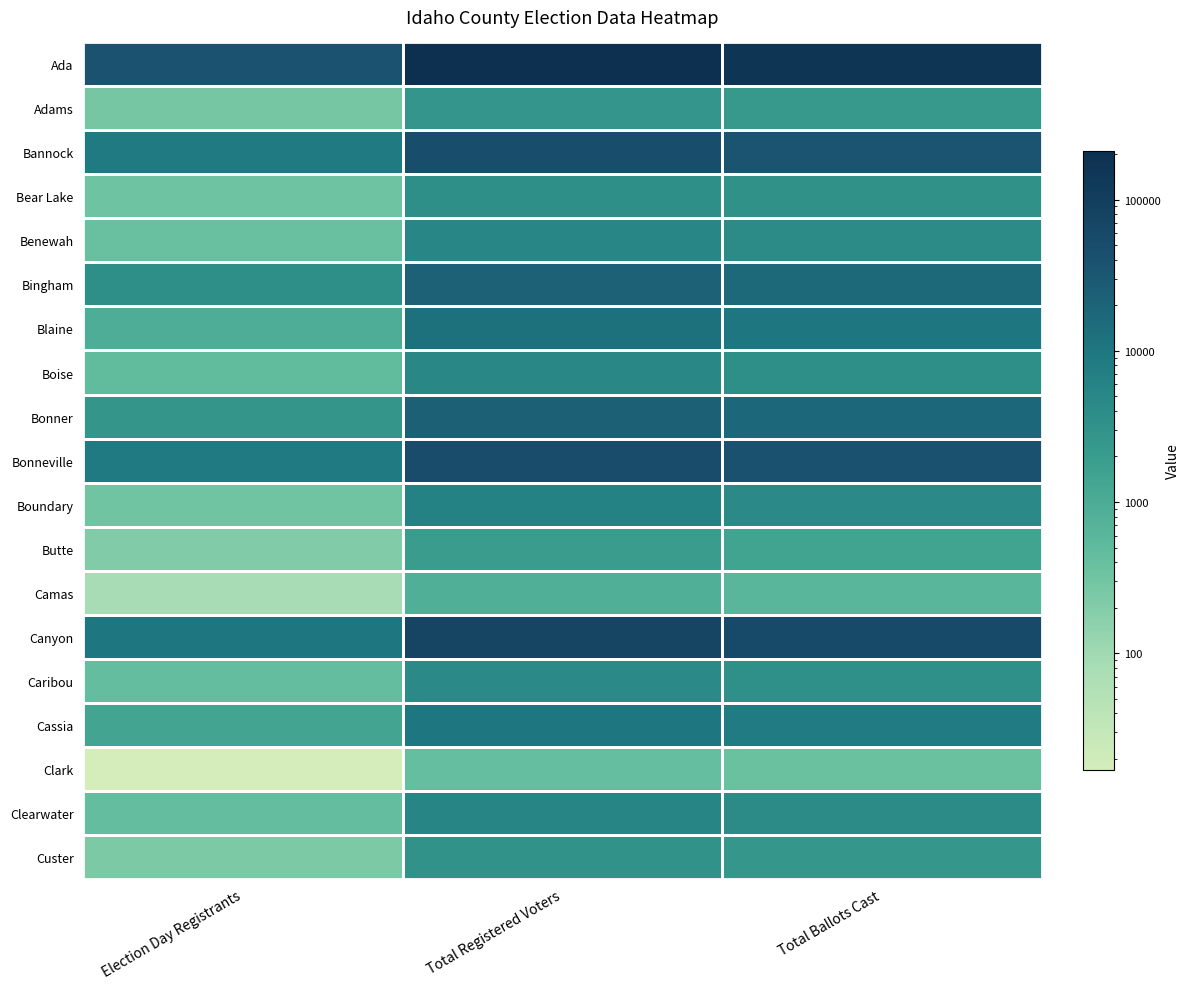

How many series are shown in this chart?

19